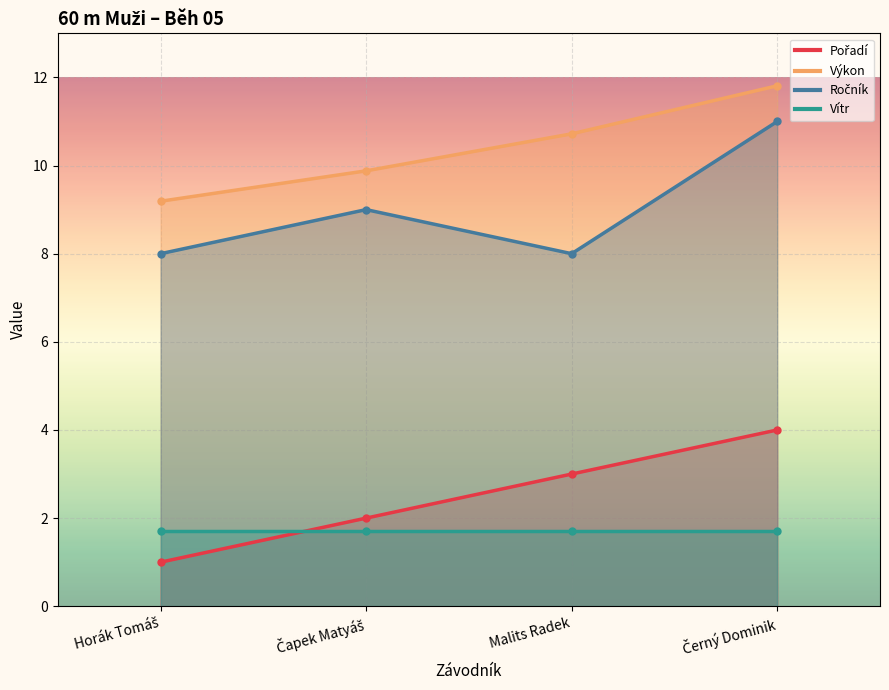

At which label does Výkon reach its minimum?

Horák Tomáš